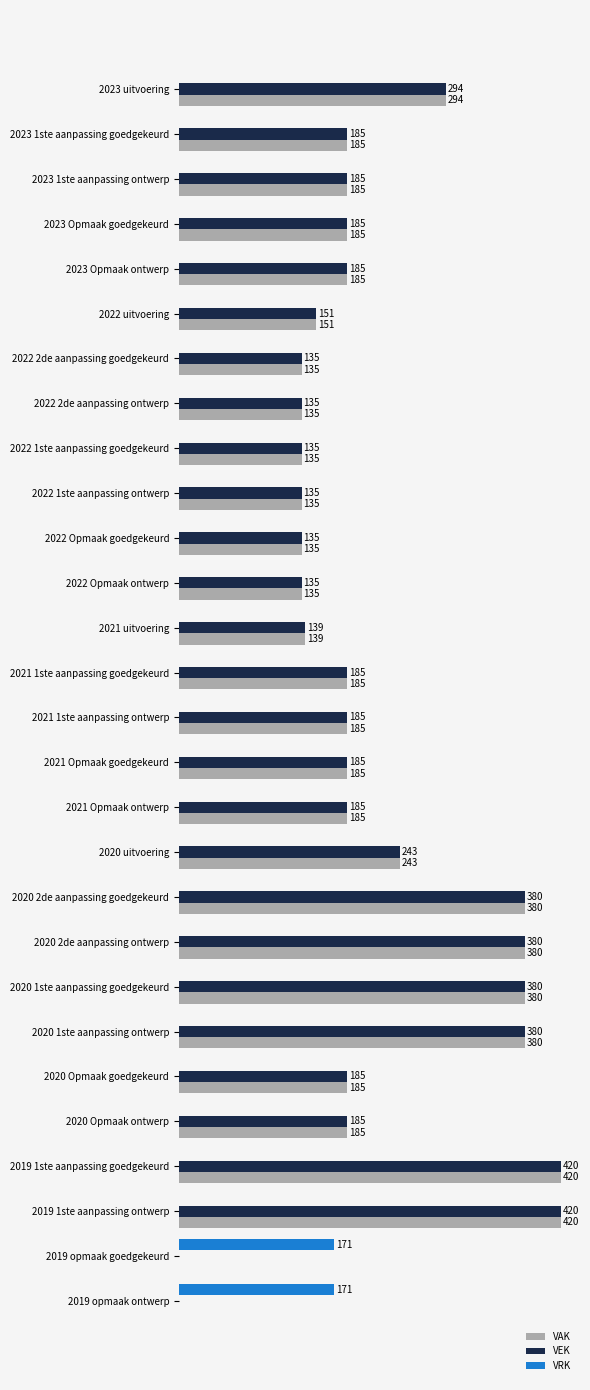

Is the value of VEK at 2019 1ste aanpassing goedgekeurd greater than the value of VRK at 2022 2de aanpassing ontwerp?

Yes